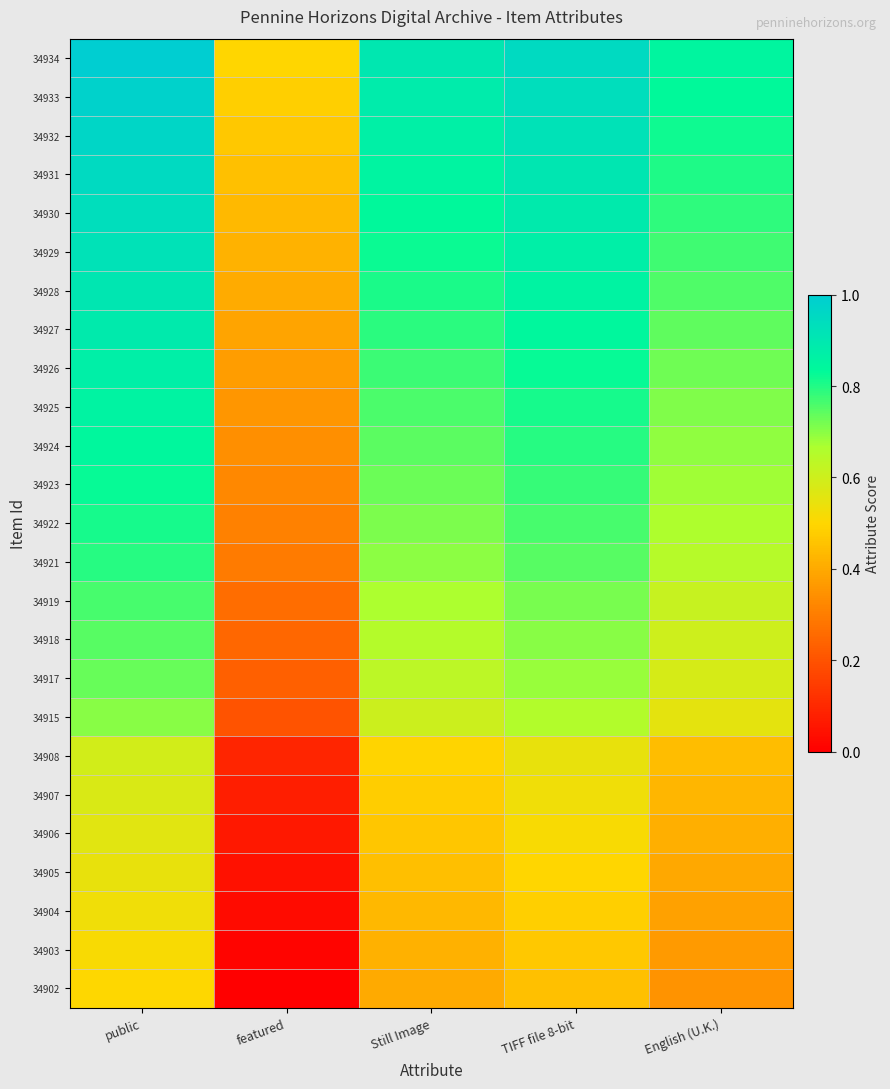

Reading left to right, list all the values displayed in this chart.

34934: public=1.0	featured=0.5	Still Image=0.9	TIFF file 8-bit=0.9	English (U.K.)=0.8
34933: public=1.0	featured=0.5	Still Image=0.9	TIFF file 8-bit=0.9	English (U.K.)=0.8
34932: public=1.0	featured=0.5	Still Image=0.9	TIFF file 8-bit=0.9	English (U.K.)=0.8
34931: public=1.0	featured=0.5	Still Image=0.9	TIFF file 8-bit=0.9	English (U.K.)=0.8
34930: public=0.9	featured=0.4	Still Image=0.8	TIFF file 8-bit=0.9	English (U.K.)=0.8
34929: public=0.9	featured=0.4	Still Image=0.8	TIFF file 8-bit=0.9	English (U.K.)=0.8
34928: public=0.9	featured=0.4	Still Image=0.8	TIFF file 8-bit=0.9	English (U.K.)=0.8
34927: public=0.9	featured=0.4	Still Image=0.8	TIFF file 8-bit=0.8	English (U.K.)=0.7
34926: public=0.9	featured=0.4	Still Image=0.8	TIFF file 8-bit=0.8	English (U.K.)=0.7
34925: public=0.9	featured=0.4	Still Image=0.8	TIFF file 8-bit=0.8	English (U.K.)=0.7
34924: public=0.8	featured=0.3	Still Image=0.7	TIFF file 8-bit=0.8	English (U.K.)=0.7
34923: public=0.8	featured=0.3	Still Image=0.7	TIFF file 8-bit=0.8	English (U.K.)=0.7
34922: public=0.8	featured=0.3	Still Image=0.7	TIFF file 8-bit=0.8	English (U.K.)=0.7
34921: public=0.8	featured=0.3	Still Image=0.7	TIFF file 8-bit=0.7	English (U.K.)=0.6
34919: public=0.8	featured=0.3	Still Image=0.7	TIFF file 8-bit=0.7	English (U.K.)=0.6
34918: public=0.7	featured=0.2	Still Image=0.6	TIFF file 8-bit=0.7	English (U.K.)=0.6
34917: public=0.7	featured=0.2	Still Image=0.6	TIFF file 8-bit=0.7	English (U.K.)=0.6
34915: public=0.7	featured=0.2	Still Image=0.6	TIFF file 8-bit=0.7	English (U.K.)=0.6
34908: public=0.6	featured=0.1	Still Image=0.5	TIFF file 8-bit=0.5	English (U.K.)=0.4
34907: public=0.6	featured=0.1	Still Image=0.5	TIFF file 8-bit=0.5	English (U.K.)=0.4
34906: public=0.6	featured=0.1	Still Image=0.5	TIFF file 8-bit=0.5	English (U.K.)=0.4
34905: public=0.5	featured=0.0	Still Image=0.4	TIFF file 8-bit=0.5	English (U.K.)=0.4
34904: public=0.5	featured=0.0	Still Image=0.4	TIFF file 8-bit=0.5	English (U.K.)=0.4
34903: public=0.5	featured=0.0	Still Image=0.4	TIFF file 8-bit=0.5	English (U.K.)=0.4
34902: public=0.5	featured=0.0	Still Image=0.4	TIFF file 8-bit=0.5	English (U.K.)=0.3